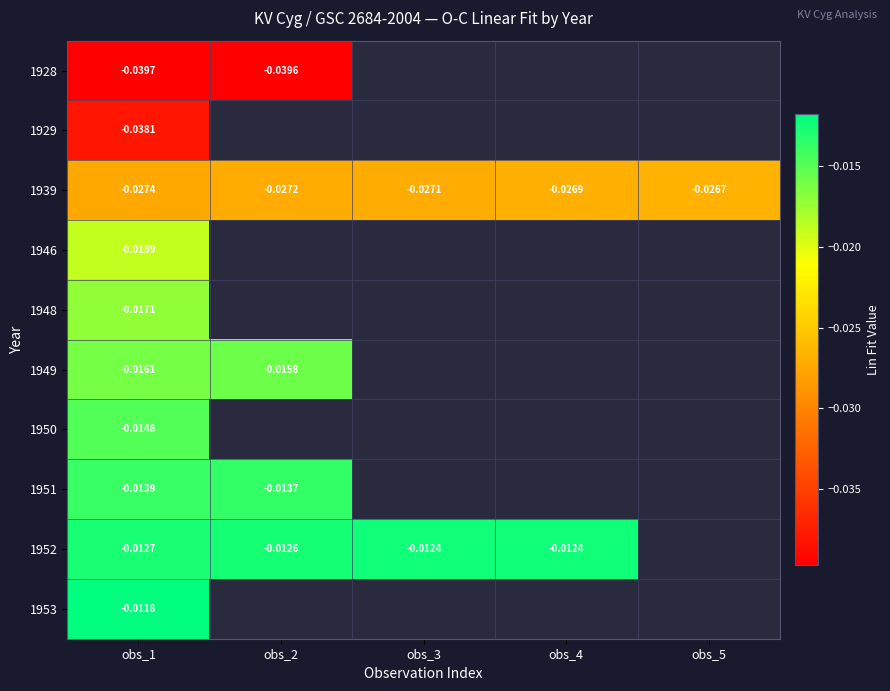

Between obs_5 and obs_3, which is larger?

obs_3